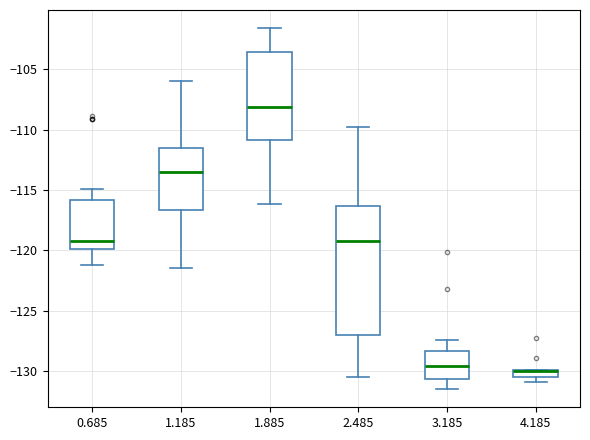

Where is the upper edge of the box at x = 4.185 on the y-axis? The values are not printed on the chart, so give them approximately, as read against the axis.

-130.0